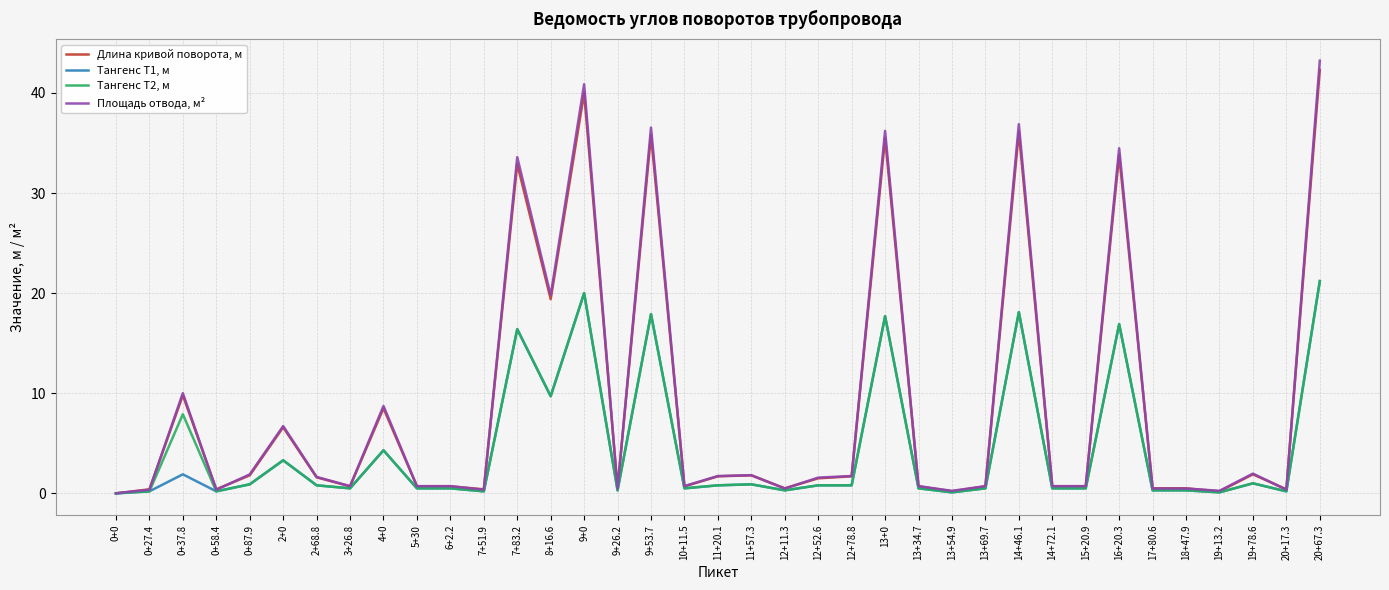

Which category has the highest value across all series?

20+67.3